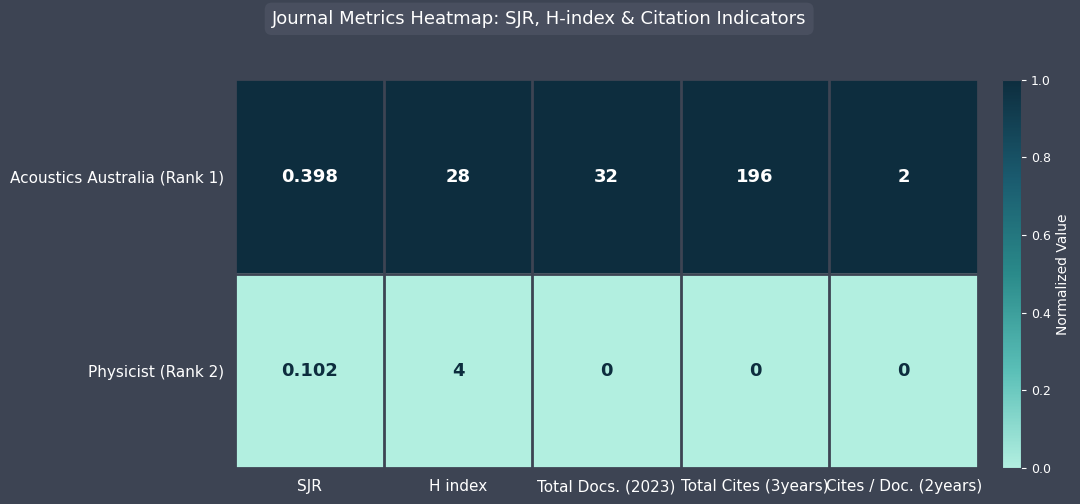

Is the value of Physicist (Rank 2) at Total Cites (3years) greater than the value of Acoustics Australia (Rank 1) at Cites / Doc. (2years)?

No